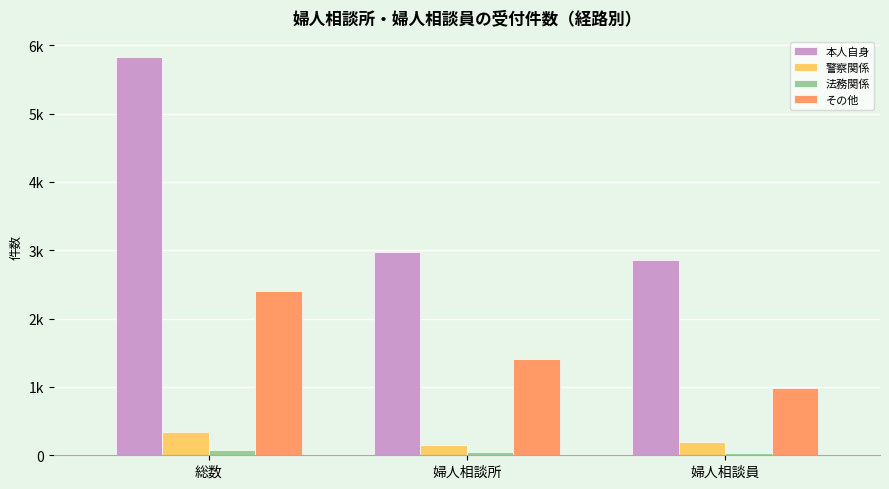

Between 婦人相談所 and 婦人相談員, which is larger?

婦人相談所